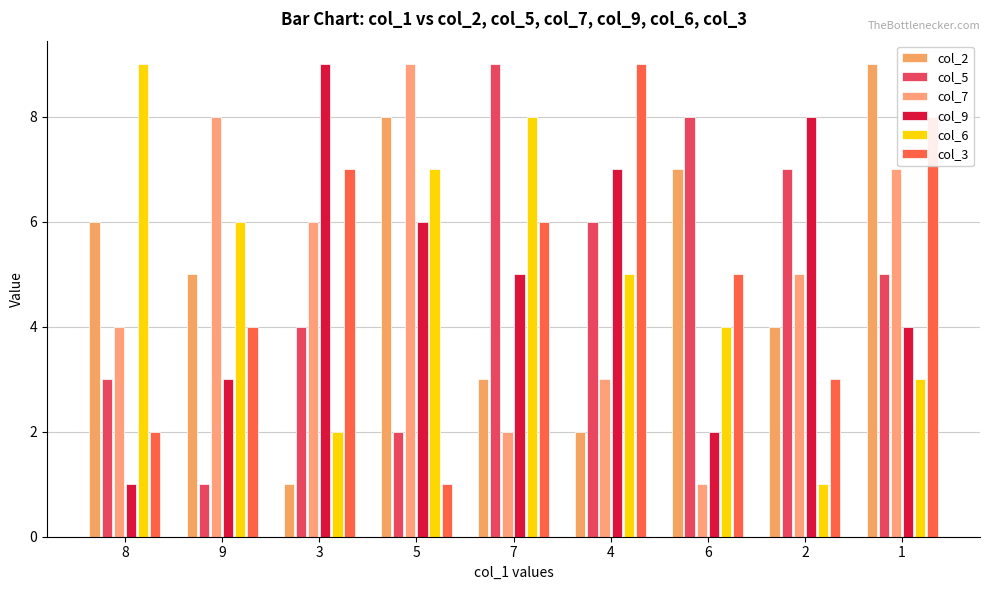

How many bars are there in total?

54